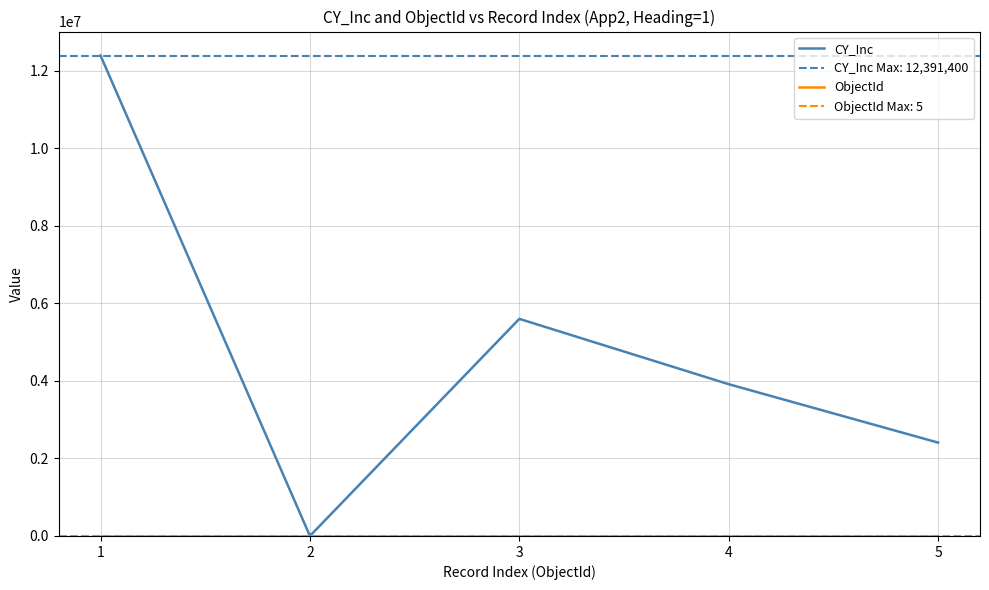

Is the value of CY_Inc at 1 greater than the value of ObjectId at 5?

Yes